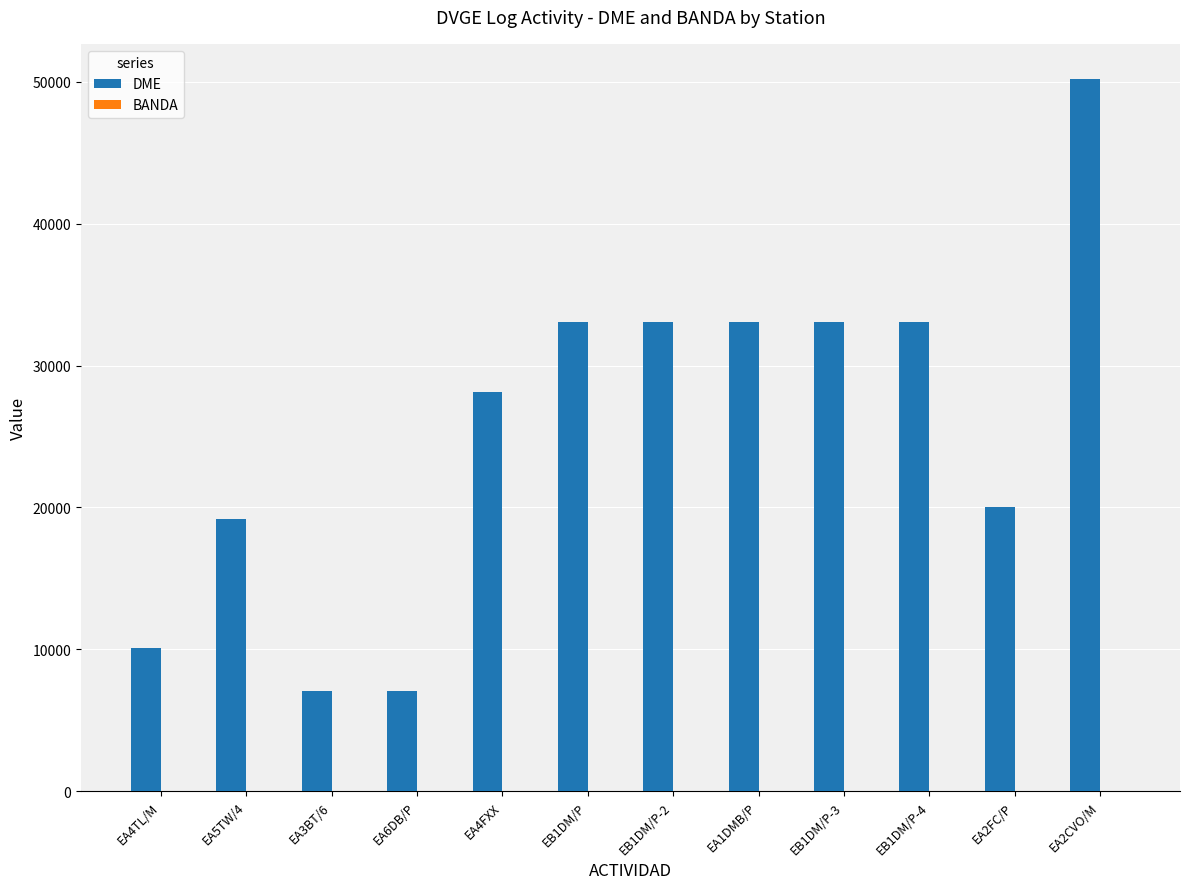

Which series has the largest total across all categories?

DME